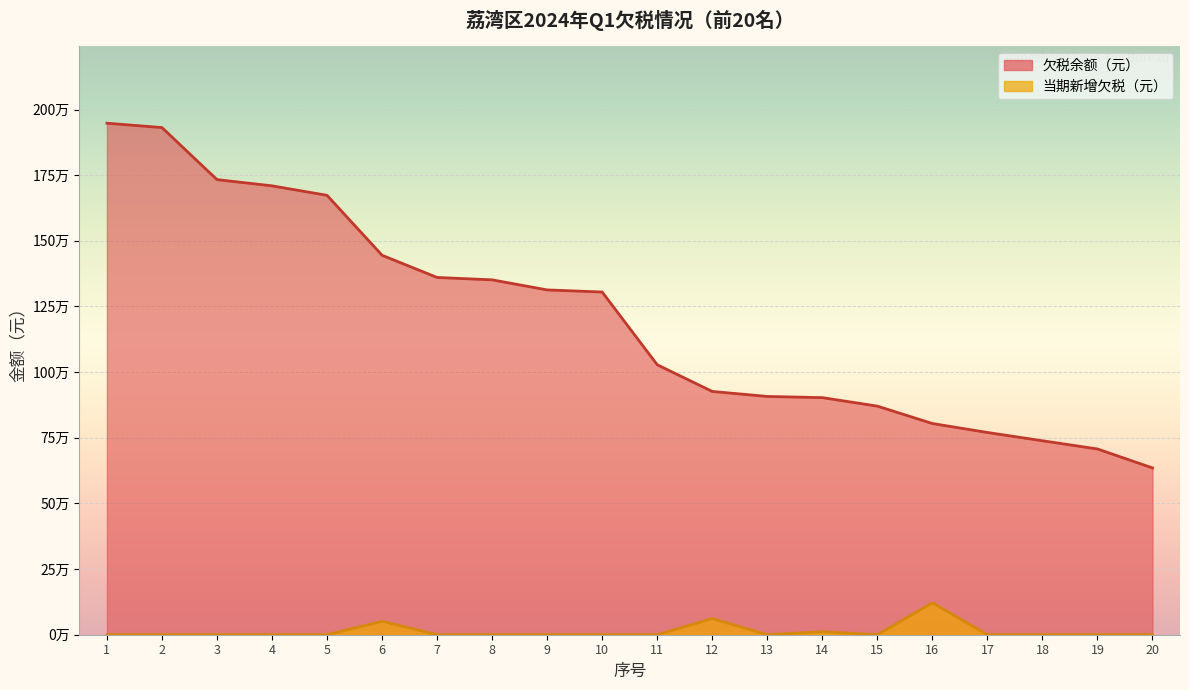

Reading right to left, extract all data points from this chart.

欠税余额（元）: 20=635226.6	19=707451.2	18=738660.1	17=770243.1	16=804324.7	15=870660.2	14=902927.3	13=907433.8	12=926496.1	11=1028199.6	10=1305171.5	9=1313170.9	8=1351522.7	7=1360583.0	6=1445117.0	5=1673355.0	4=1709526.6	3=1733286.0	2=1931452.5	1=1948063.3
当期新增欠税（元）: 20=0.0	19=0.0	18=14.8	17=0.0	16=121619.9	15=0.0	14=11484.1	13=0.0	12=61492.0	11=0.0	10=0.0	9=0.0	8=0.0	7=0.0	6=51302.8	5=0.0	4=0.0	3=0.0	2=0.0	1=0.0